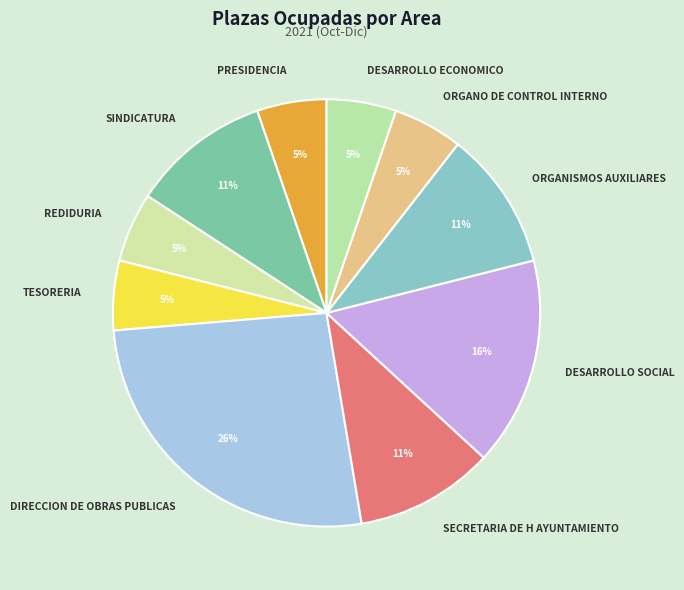

How many slices are in this pie chart?

10